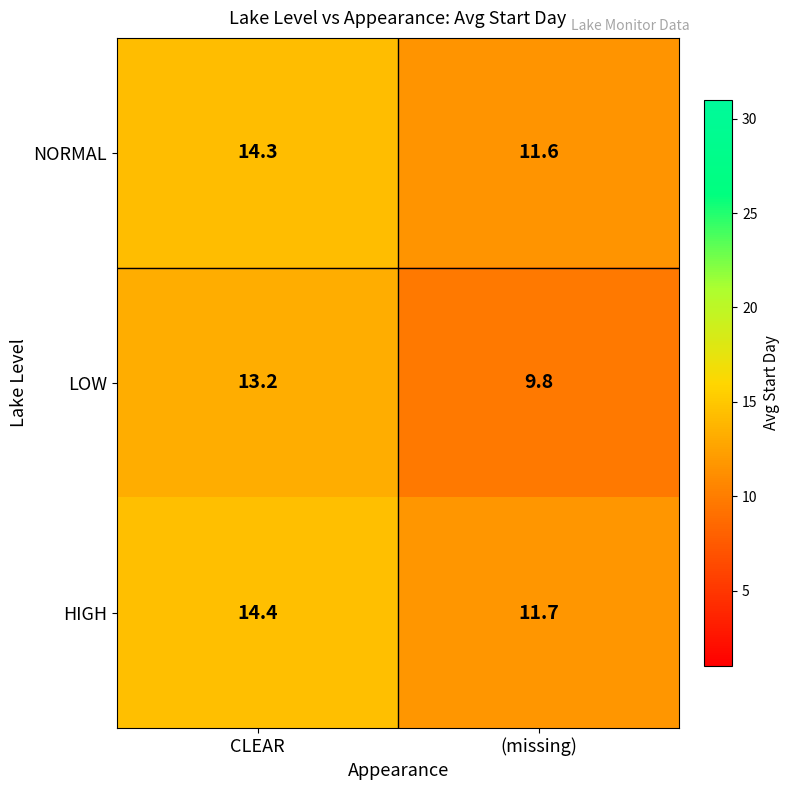

How many data points does each series have?

2